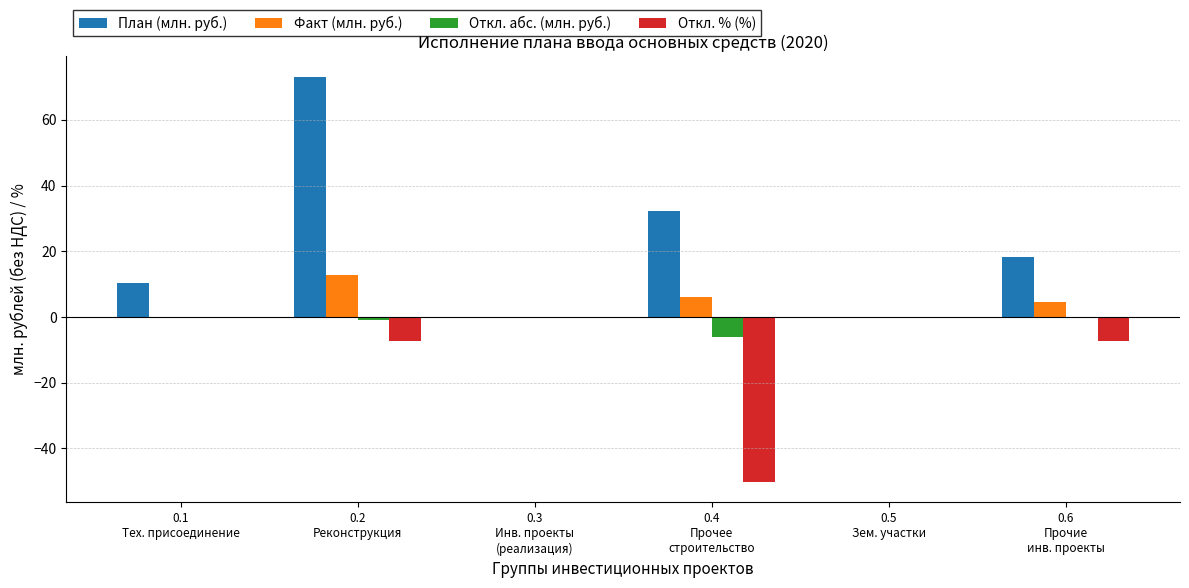

Which series has the largest total across all categories?

План (млн. руб.)